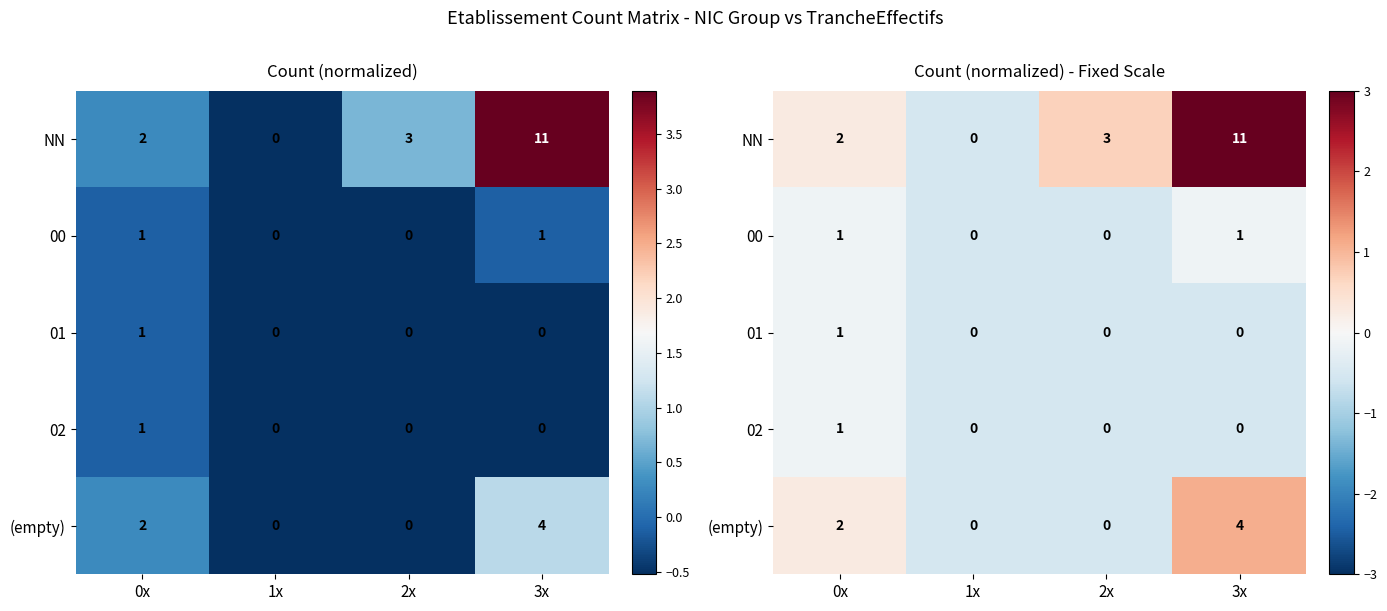

What is the smallest value displayed?

-0.5